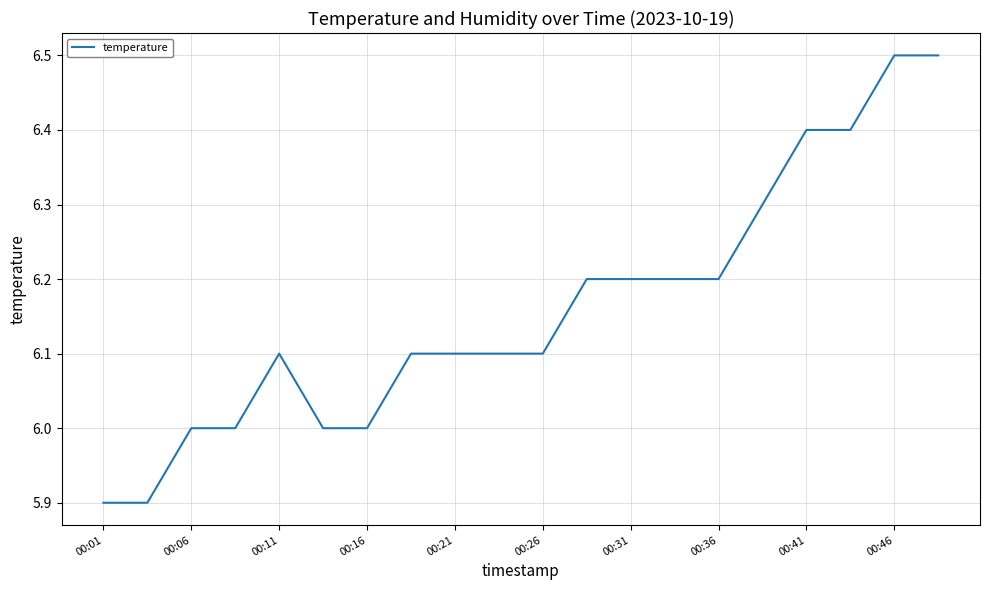

What is the difference between the maximum and minimum values?

0.6